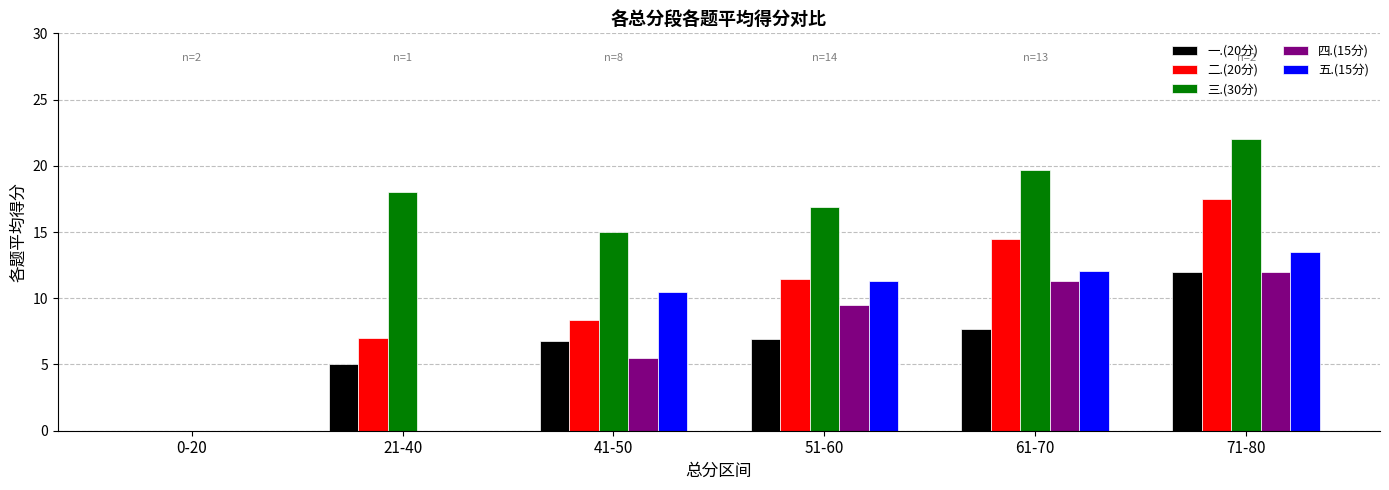

The 一.(20分) series shows 6.8 at 41-50. True or false?

True